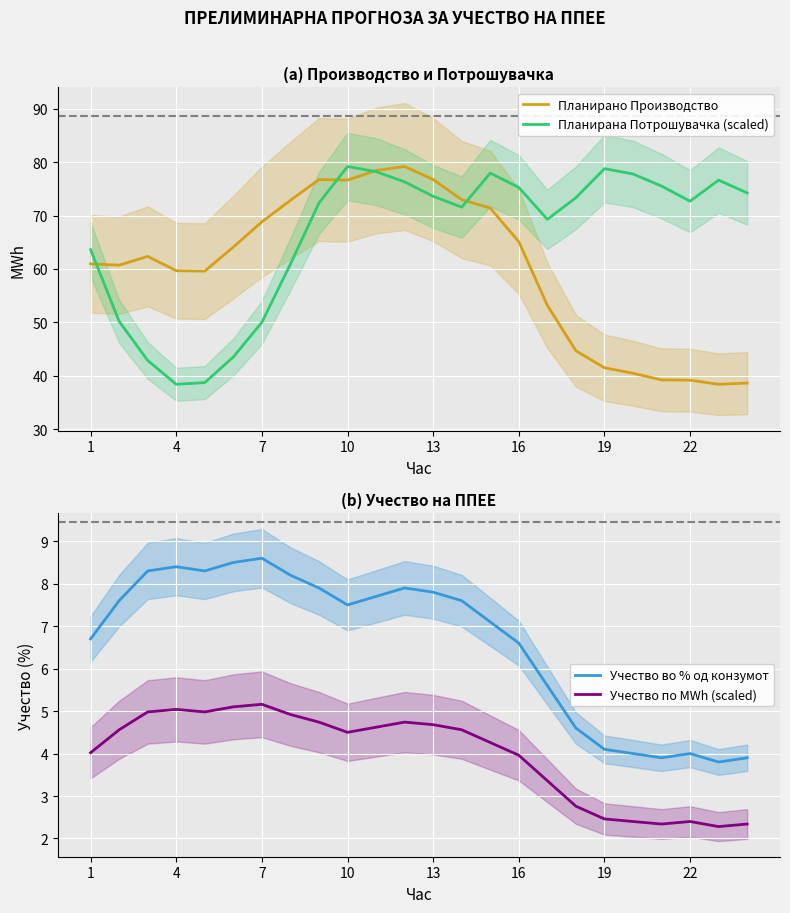

Is it true that Планирано Производство equals 59.7 at 4?

True